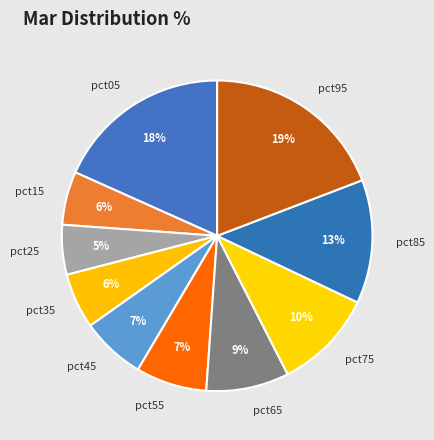

How many slices are in this pie chart?

10